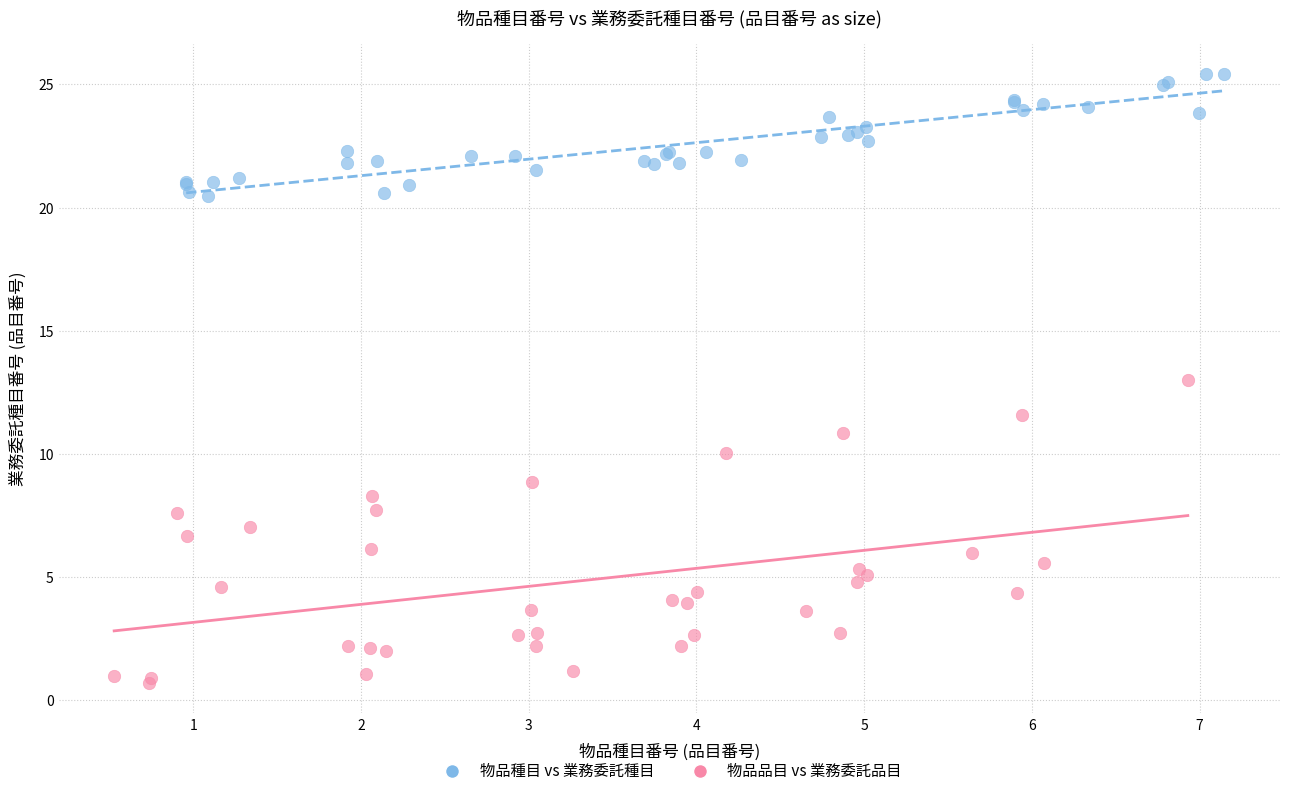

Which series contains the highest Y value?

物品種目 vs 業務委託種目